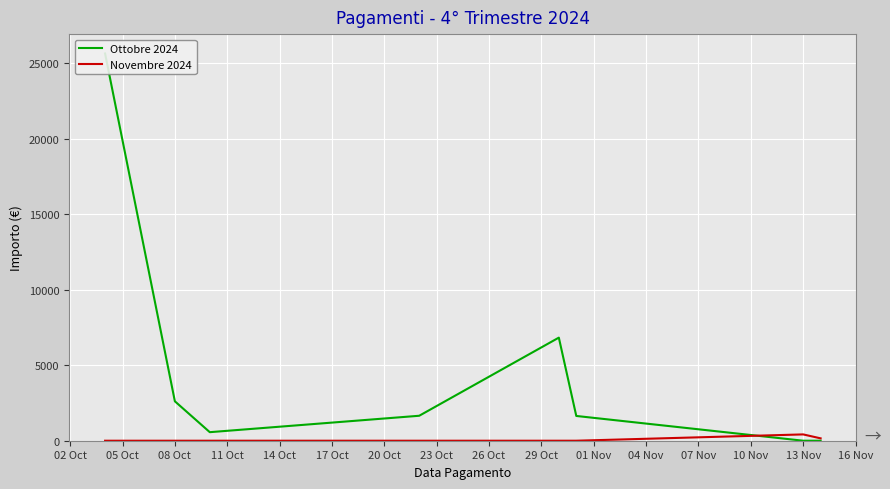

How many interior local valleys does the Ottobre 2024 series have?

1